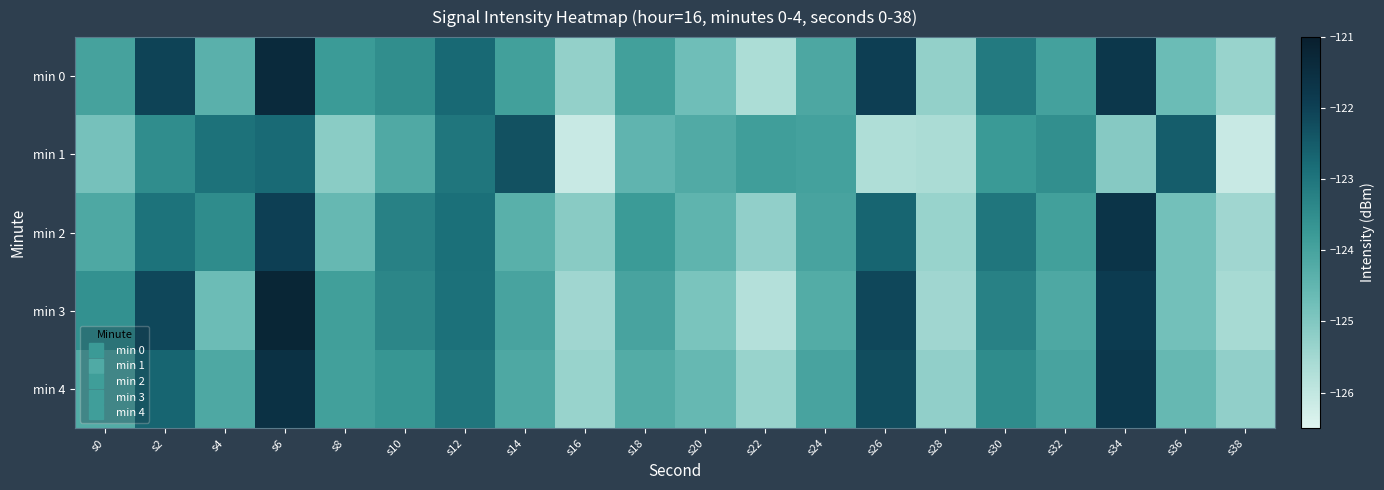

What is the greatest value displayed?

-121.2